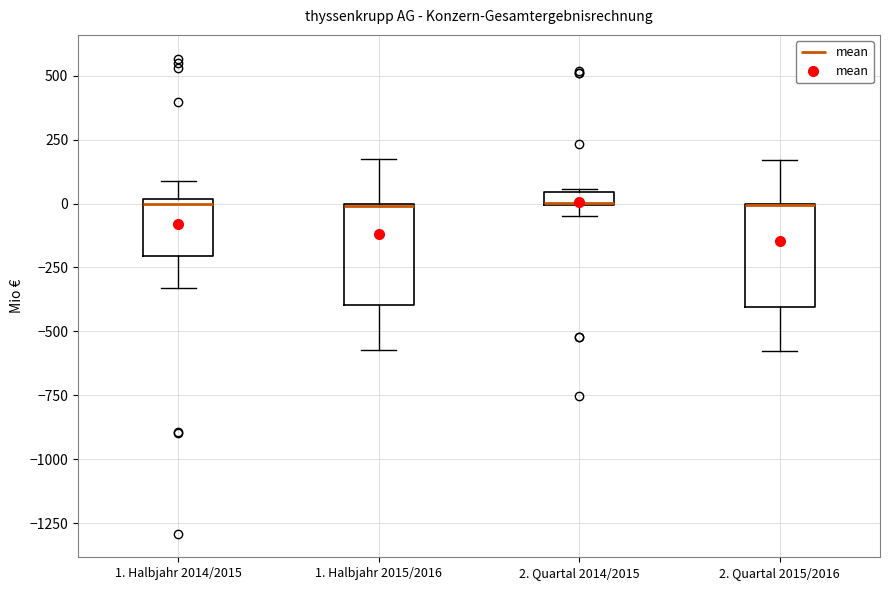

Where does the lower whisker of the box for 2. Quartal 2015/2016 end on the y-axis? The values are not printed on the chart, so give them approximately, as read against the axis.

-600